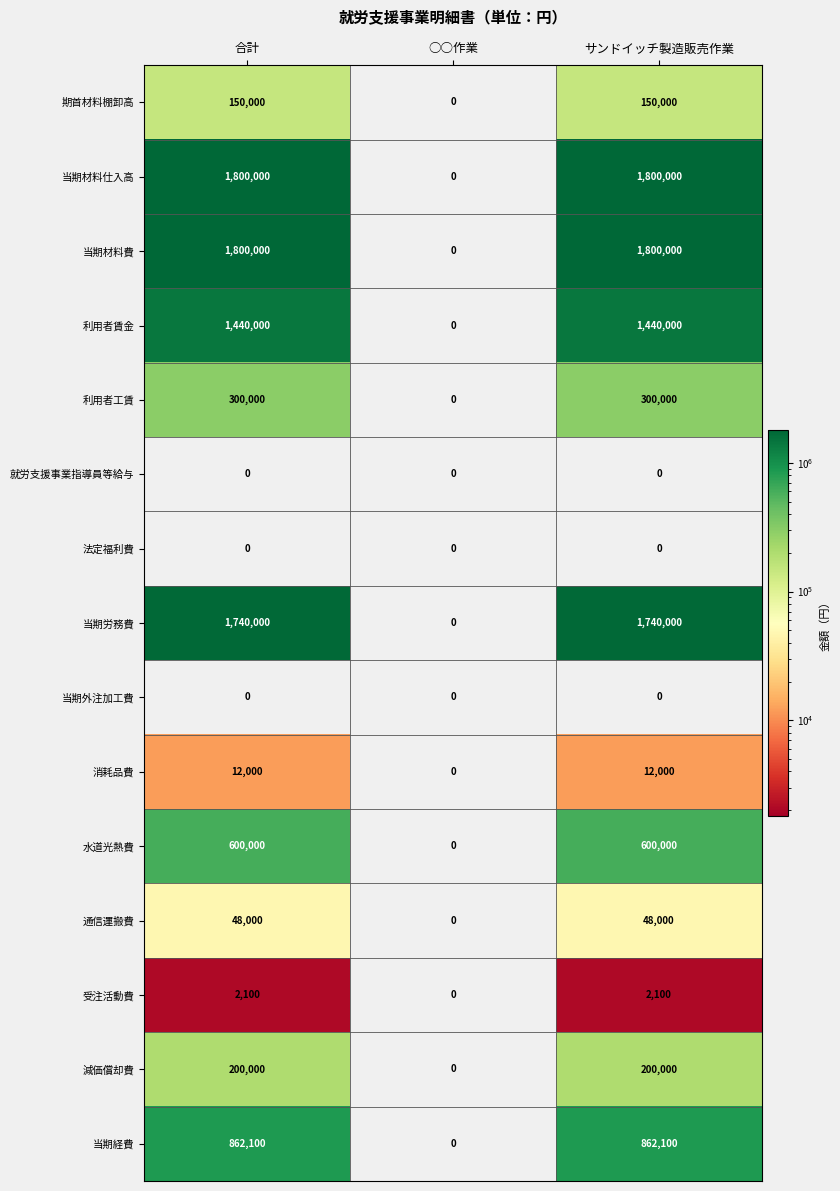

What is the total value across all series at 合計?

8954200